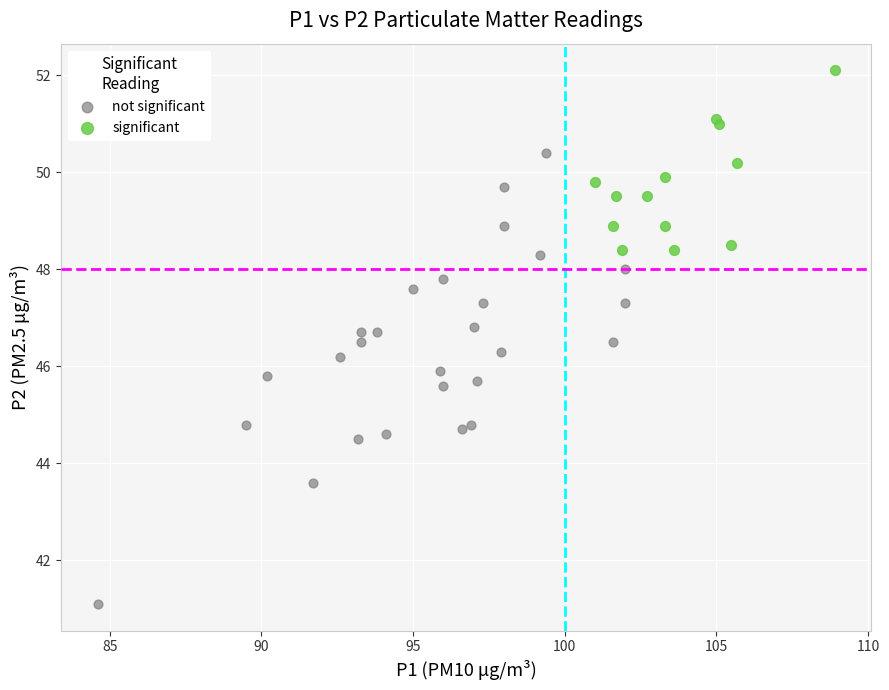

Which series contains the lowest Y value?

not significant